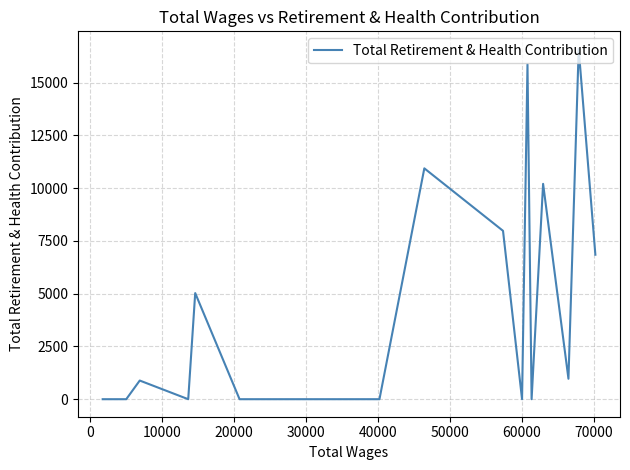

Reading left to right, list all the values displayed in this chart.

0.0	0.0	884.1	0.0	5027.6	0.0	0.0	10936.8	7976.9	0.0	15864.2	0.0	10202.4	968.2	16597.7	6845.2